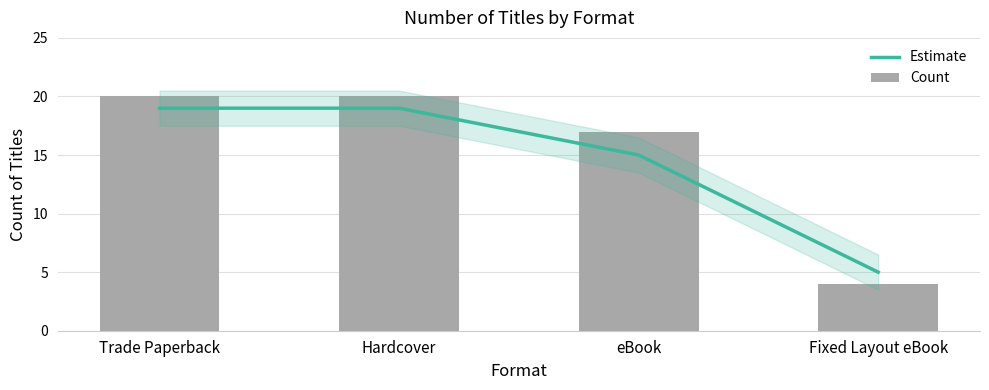

Which has a higher value, eBook or Fixed Layout eBook?

eBook